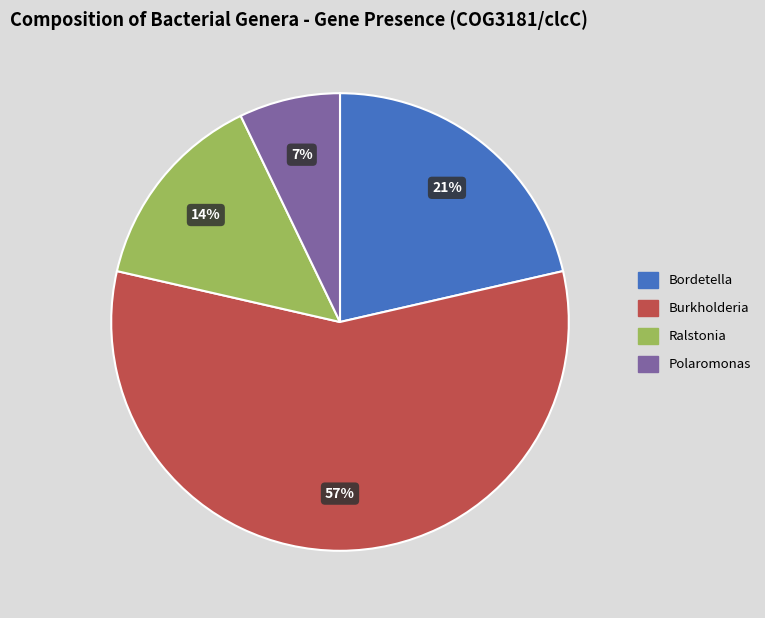

Count the number of slices in the pie.

4